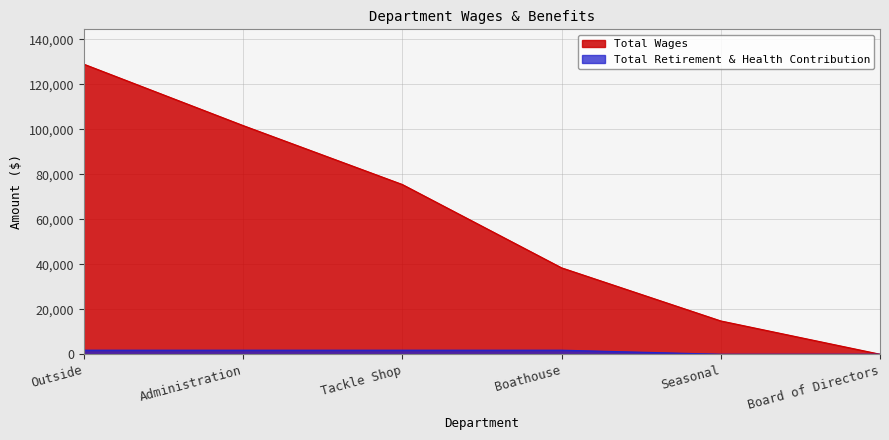

What is the difference between the second highest and minimum values in the Total Wages series?

101630